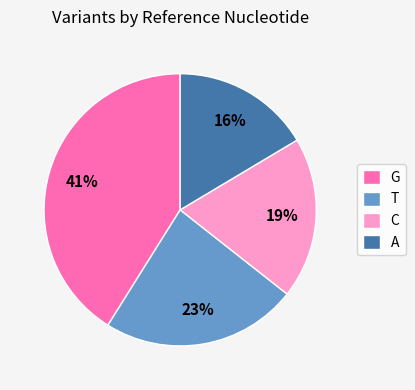

How many slices are in this pie chart?

4